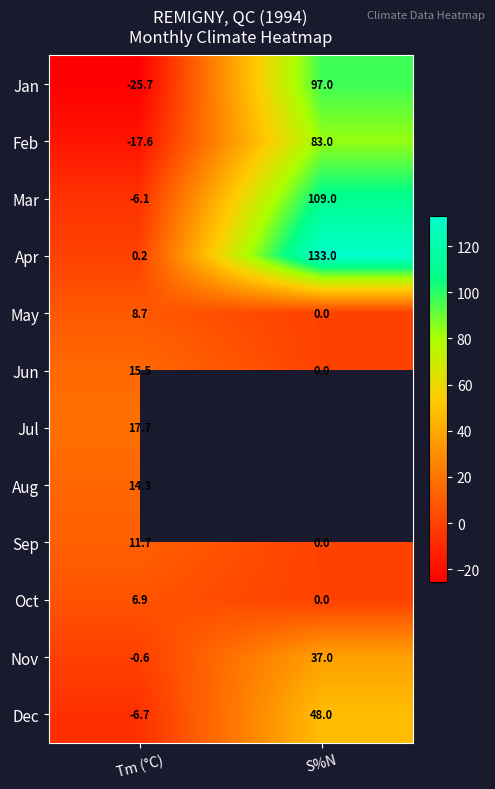

What is the approximate value of Feb at Tm (°C)?

-17.6